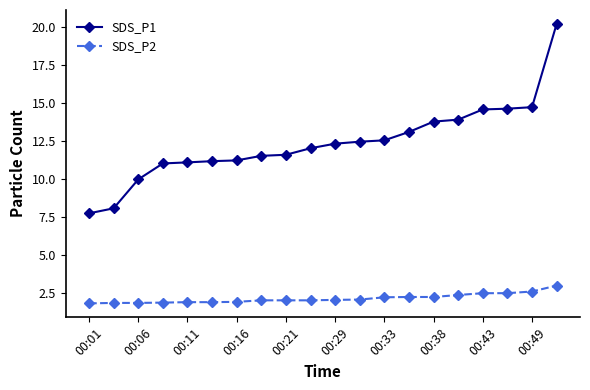

What is the value of the SDS_P2 point at the 14th from the left?

2.2